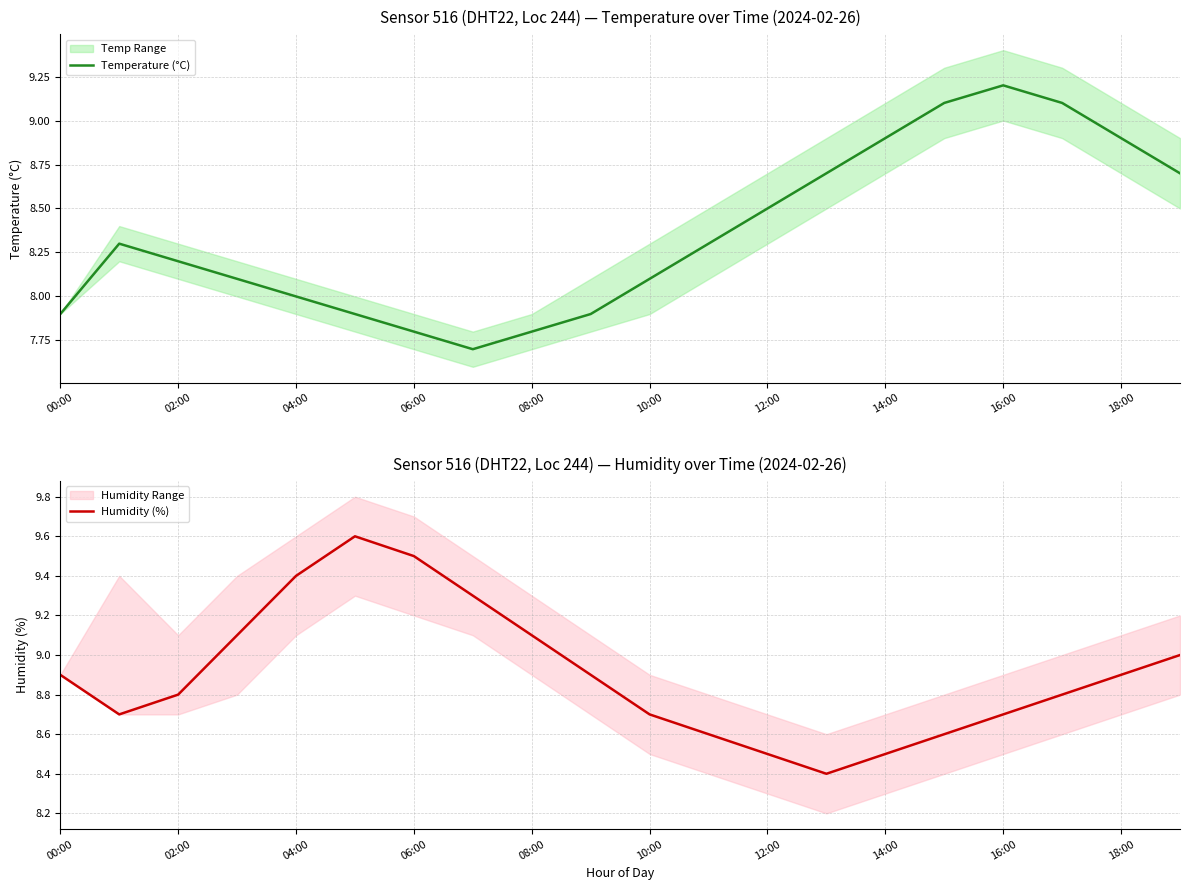

The value of Temperature (°C) at 10:00 is 12.0. True or false?

False